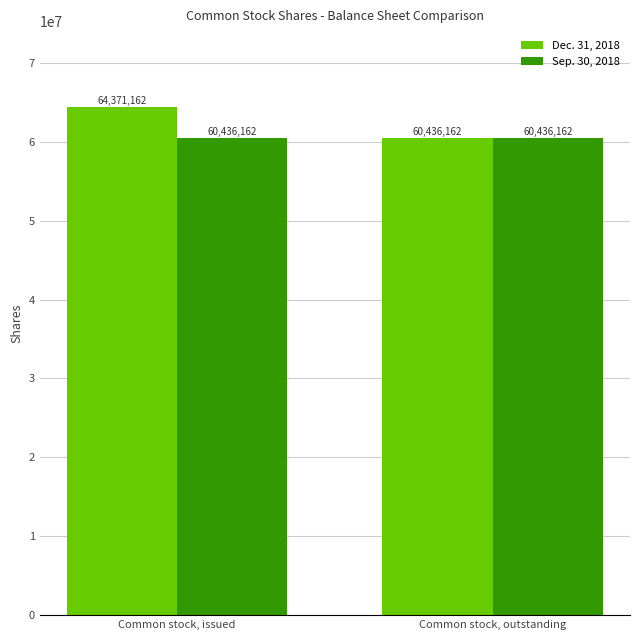

What is the difference between the maximum and minimum values in the Dec. 31, 2018 series?

3935000